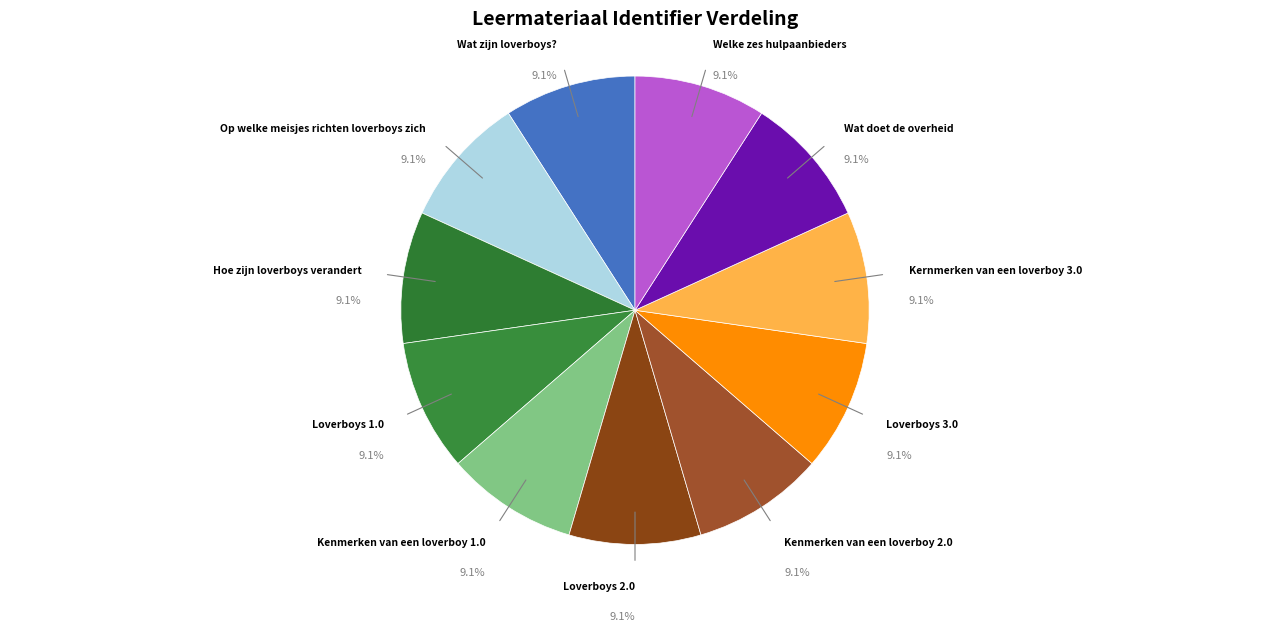

Does any single category account for the majority?

No